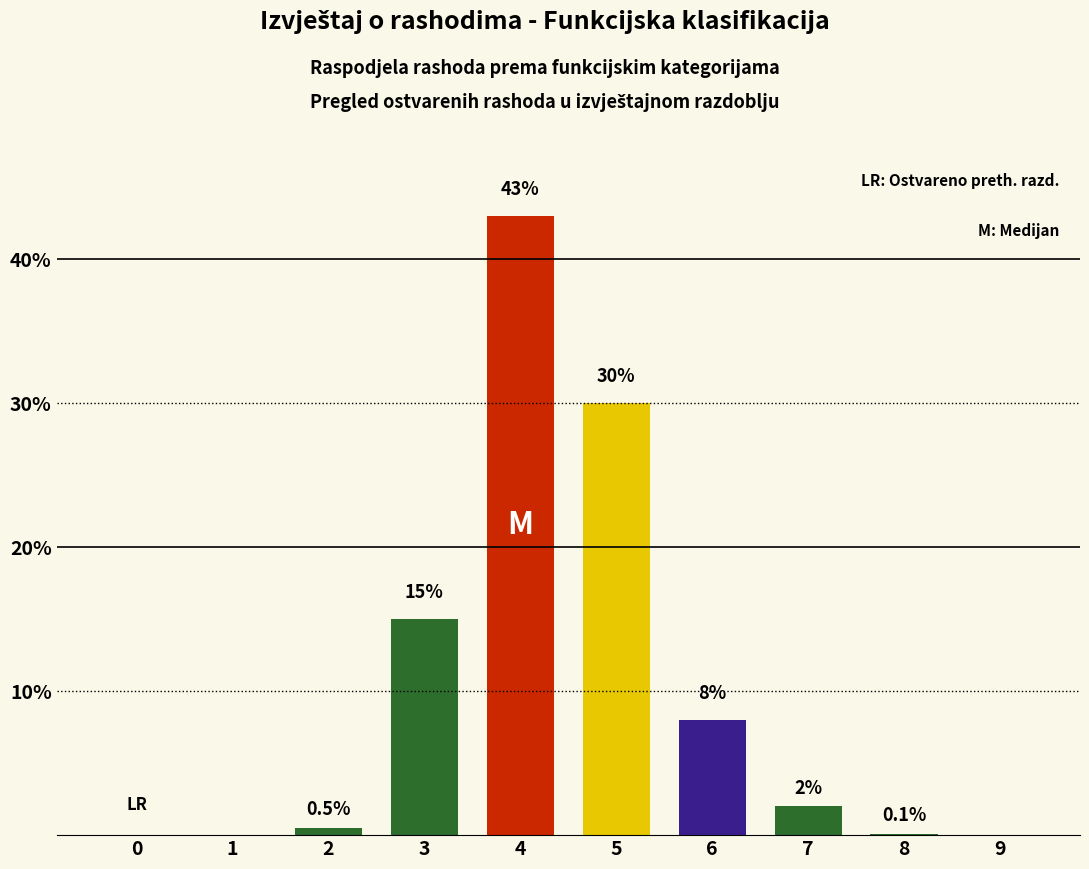

Reading left to right, extract all data points from this chart.

0.0	0.0	0.5	15.0	43.0	30.0	8.0	2.0	0.1	0.0